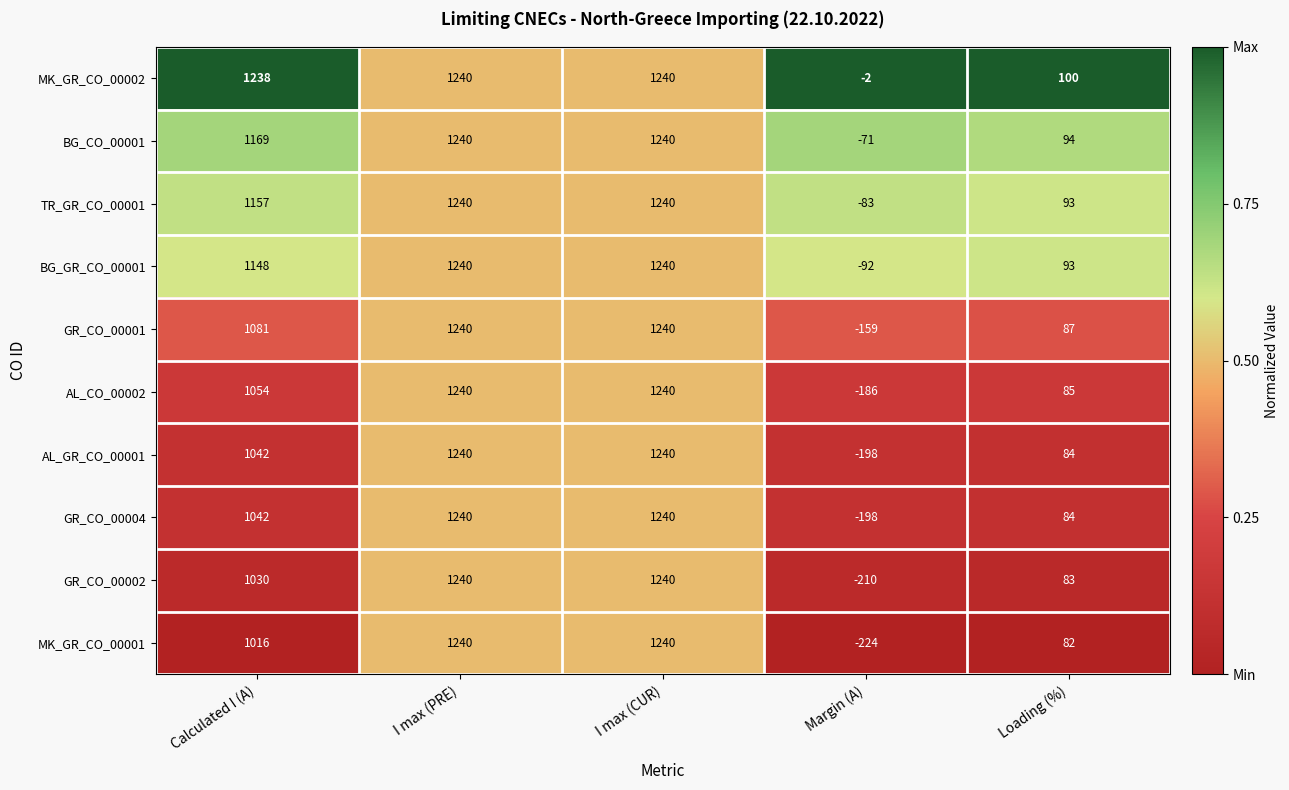

What is the difference between the highest and lowest values at Margin (A)?

222